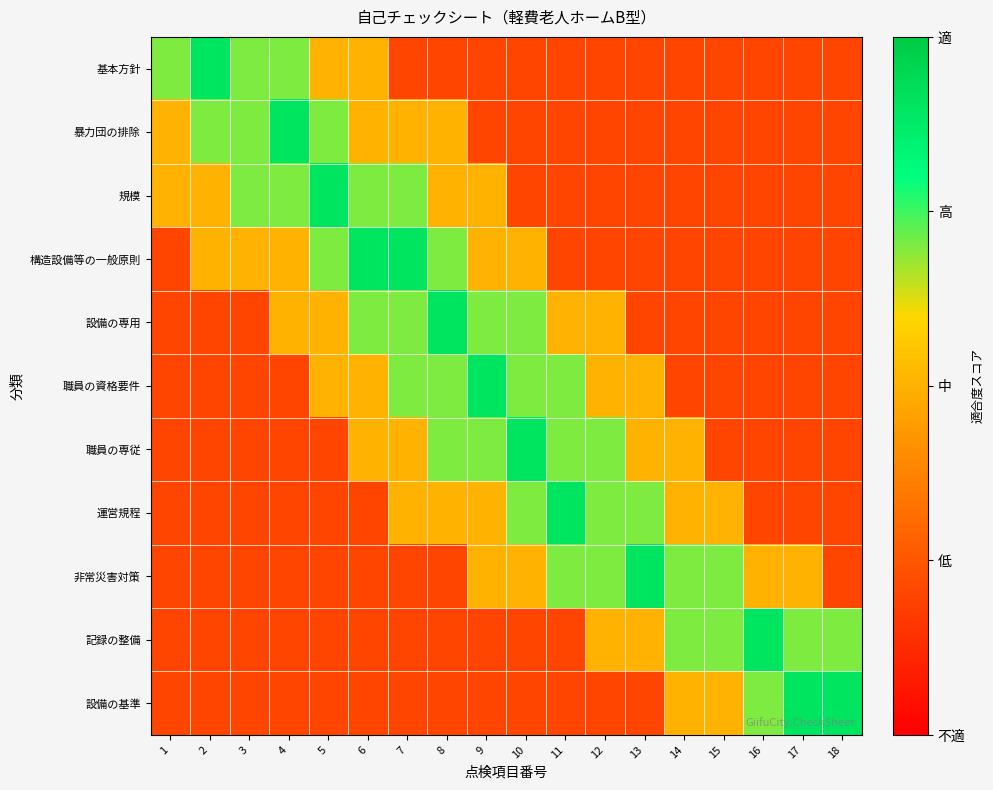

Which series has the widest spread of values?

基本方針